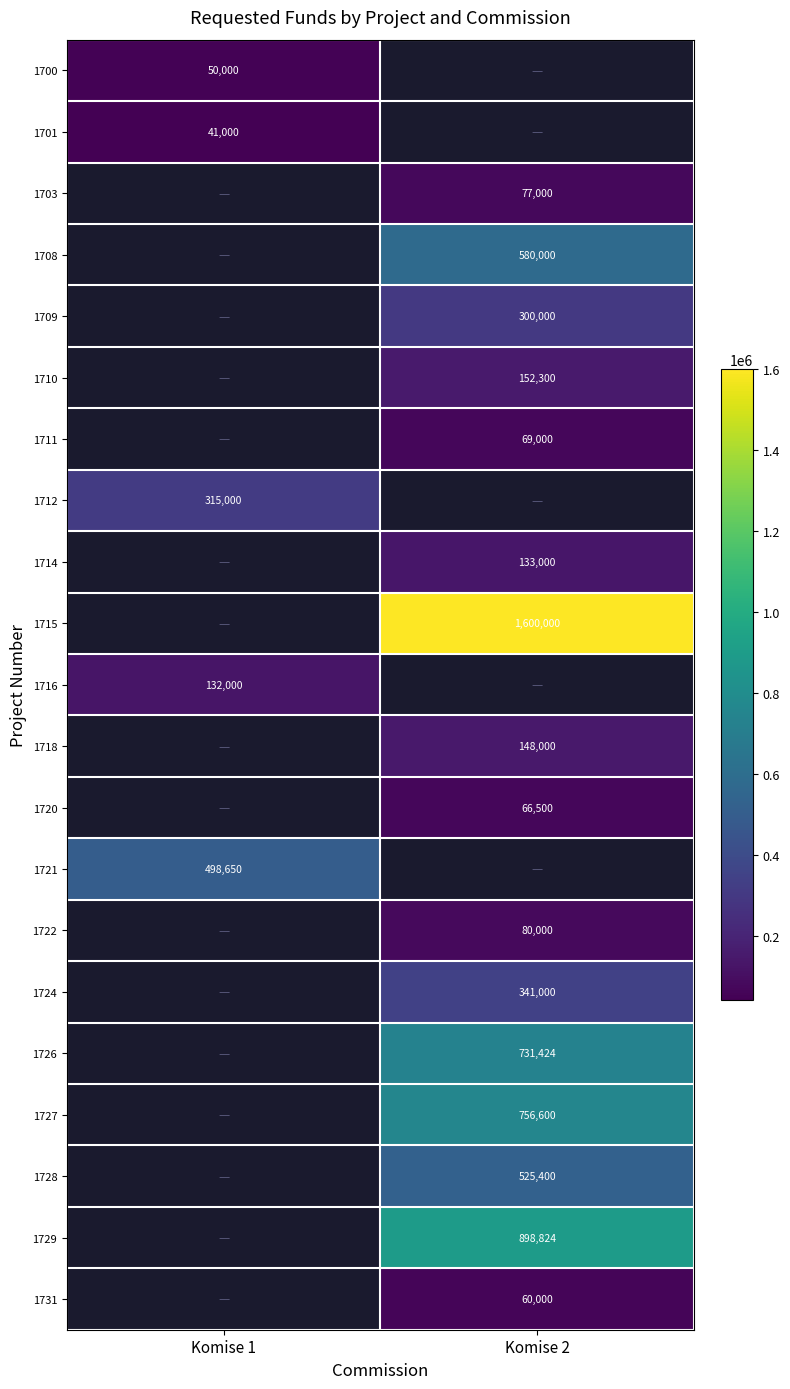

True or false: 1710 has a value of 152300 at Komise 2.

True